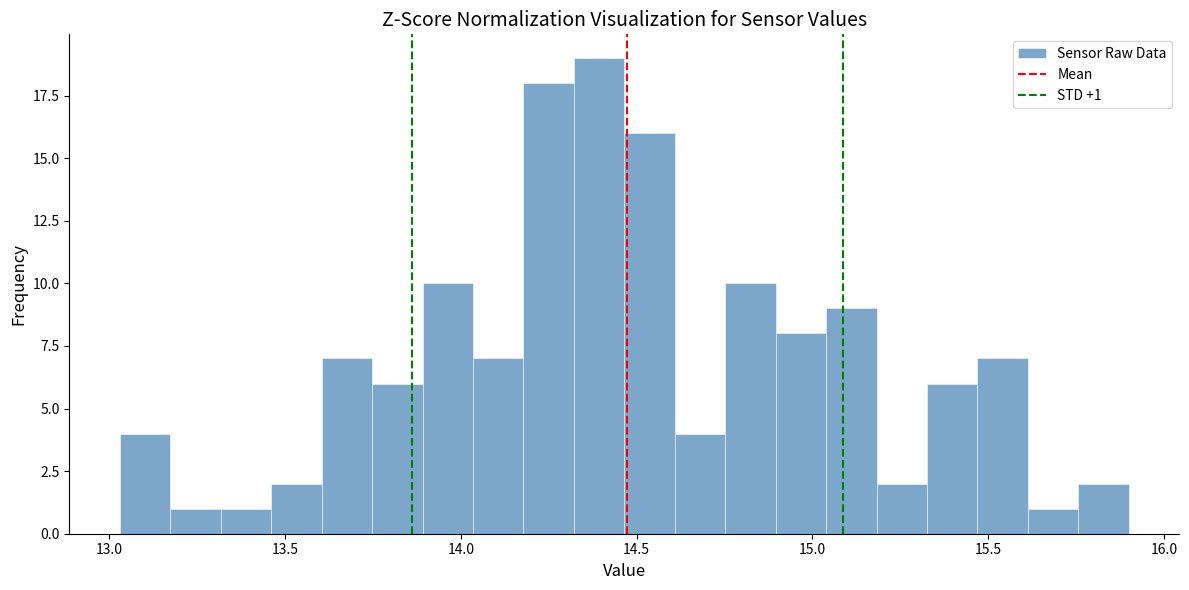

Read against the x-axis, roughly where is the centre of the tallest bar?

14.40